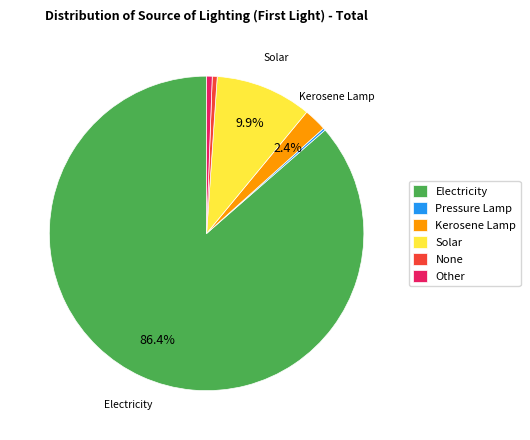

Is there any slice that represents more than half of the pie?

Yes